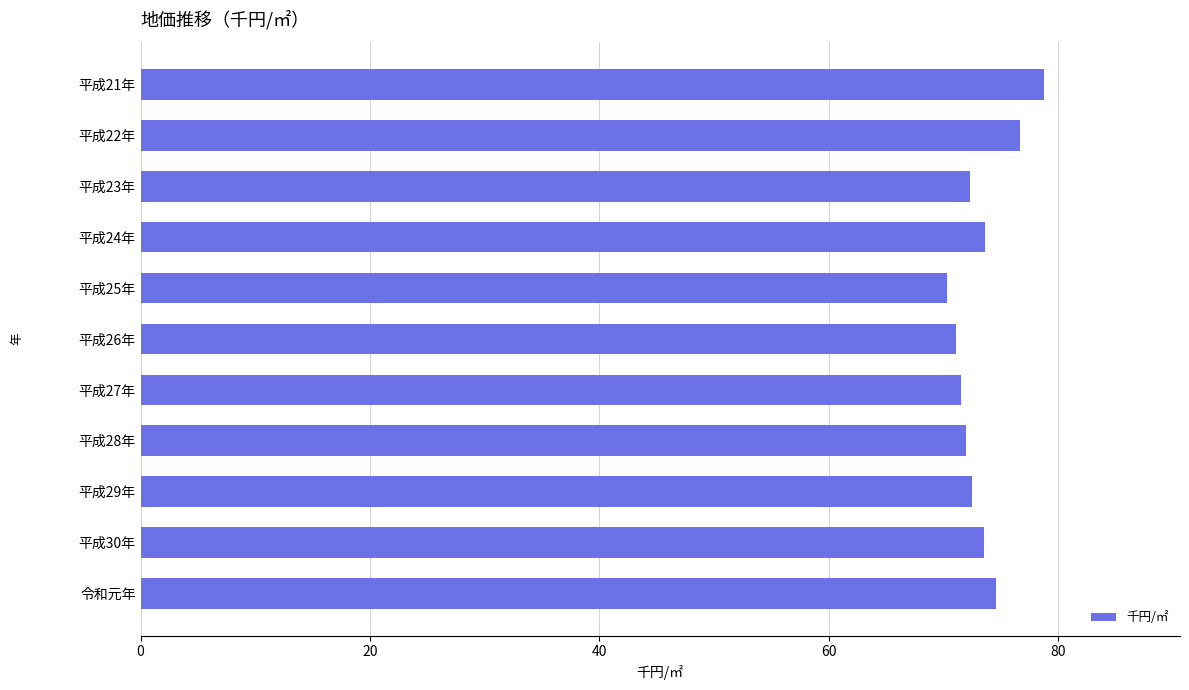

Is it true that the value at 平成24年 is 73.6?

True